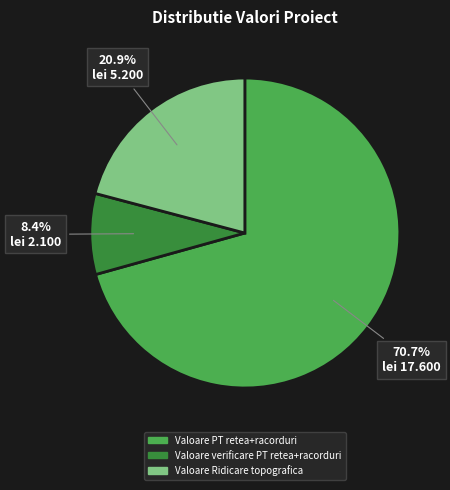

To the nearest percent, what is the difference between the largest and smallest slice percentages?

62%